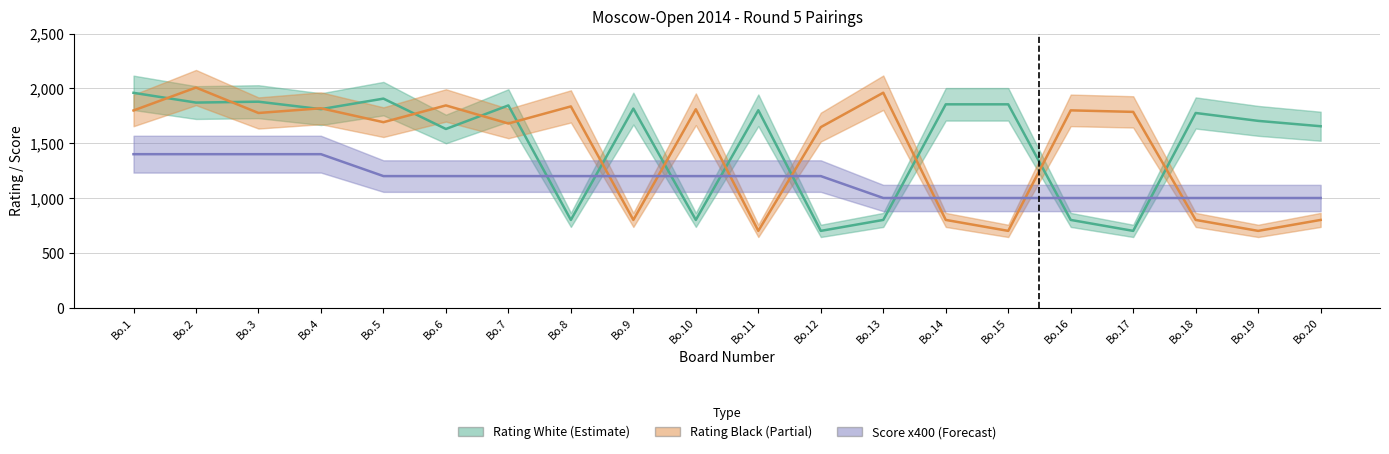

Is it true that Rating Black (Partial) equals 1086 at Bo.11?

False